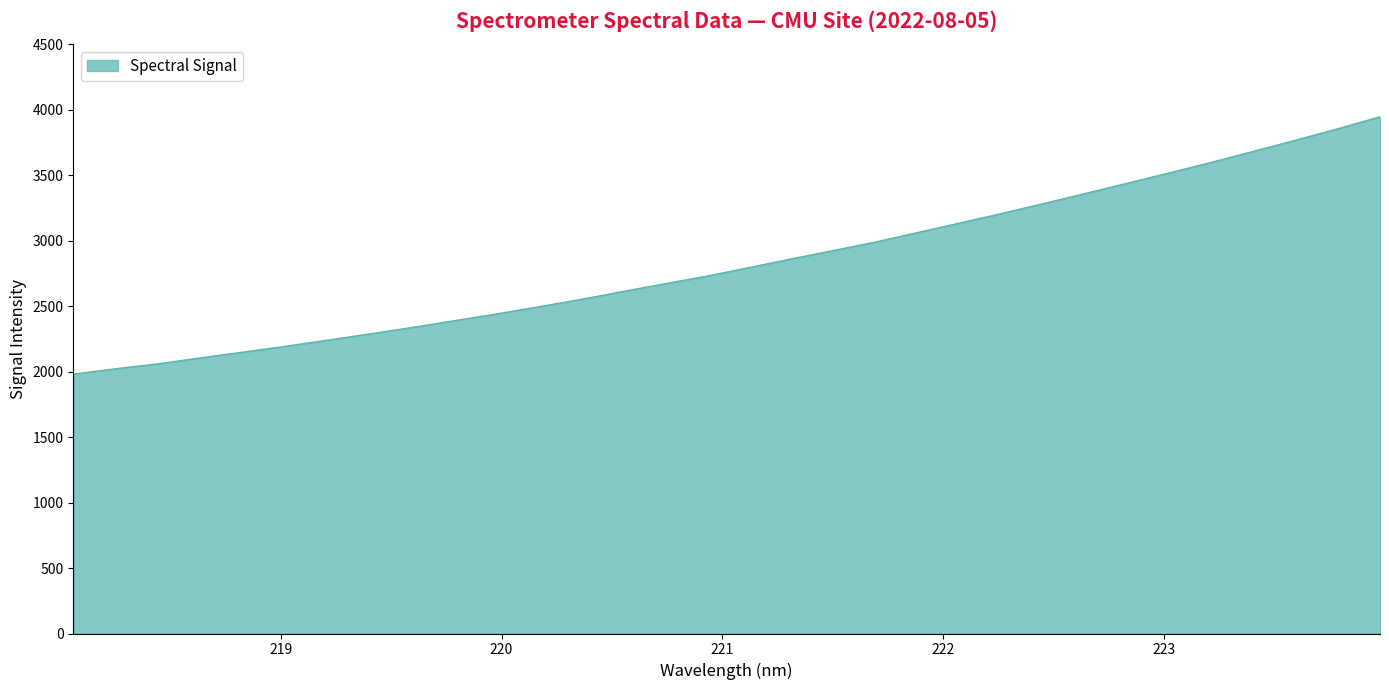

What is the difference between the second highest and minimum values?

1873.5